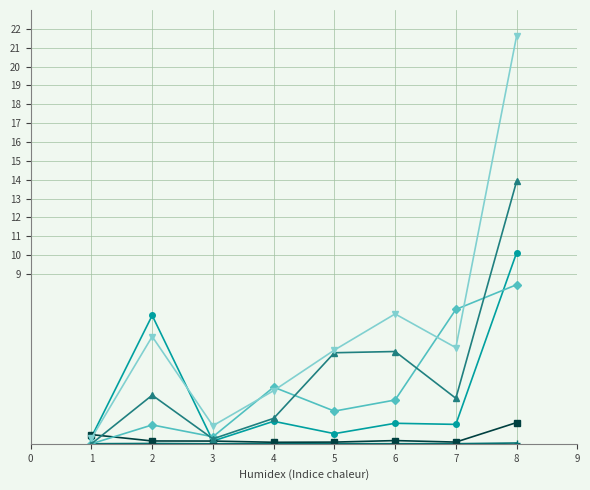

What is the greatest value displayed?

21.6